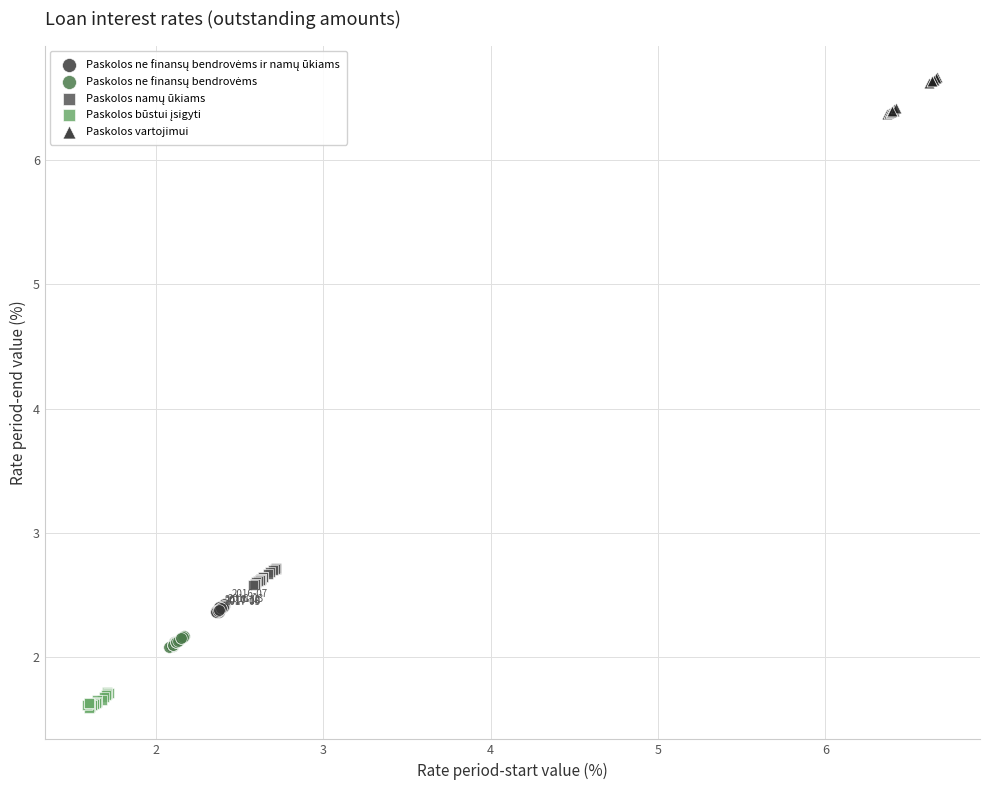

Which series contains the highest Y value?

Paskolos vartojimui